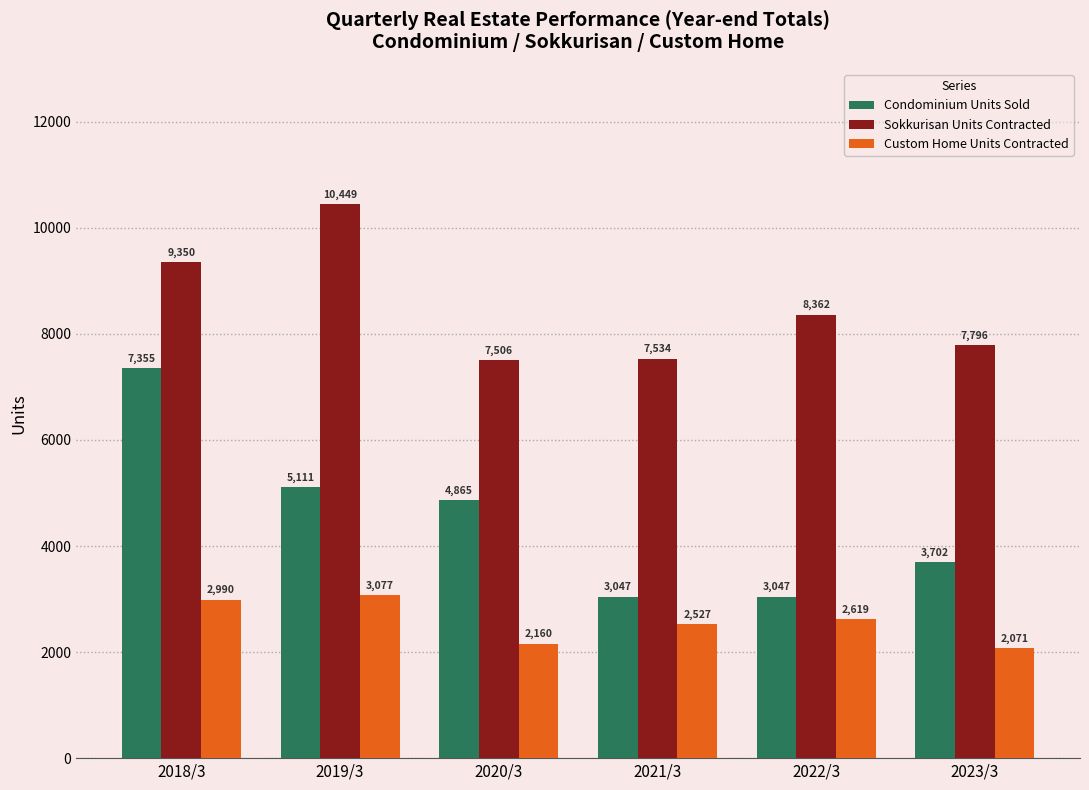

At which label does Custom Home Units Contracted reach its minimum?

2023/3